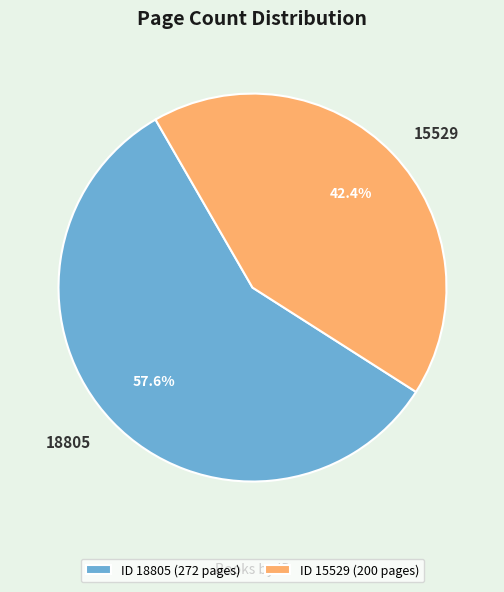

What percentage is NOT represented by ID 15529 (200 pages)?

57.6%